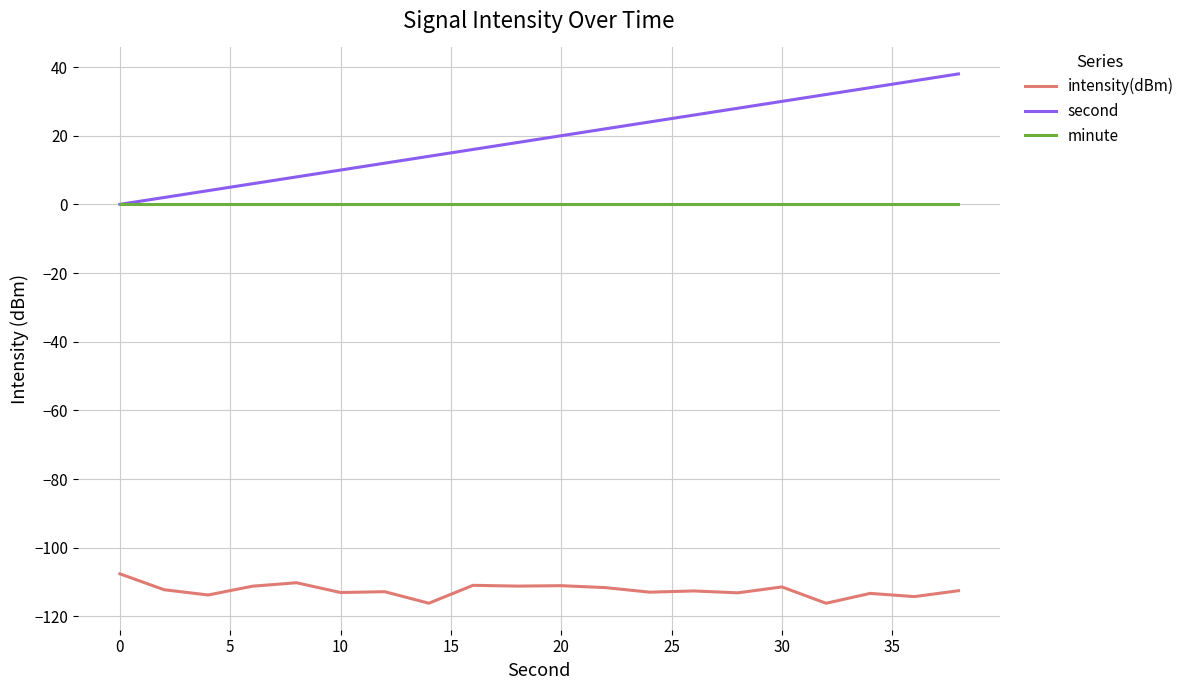

Rank the series by their maximum value, from lowest to highest.

intensity(dBm), minute, second